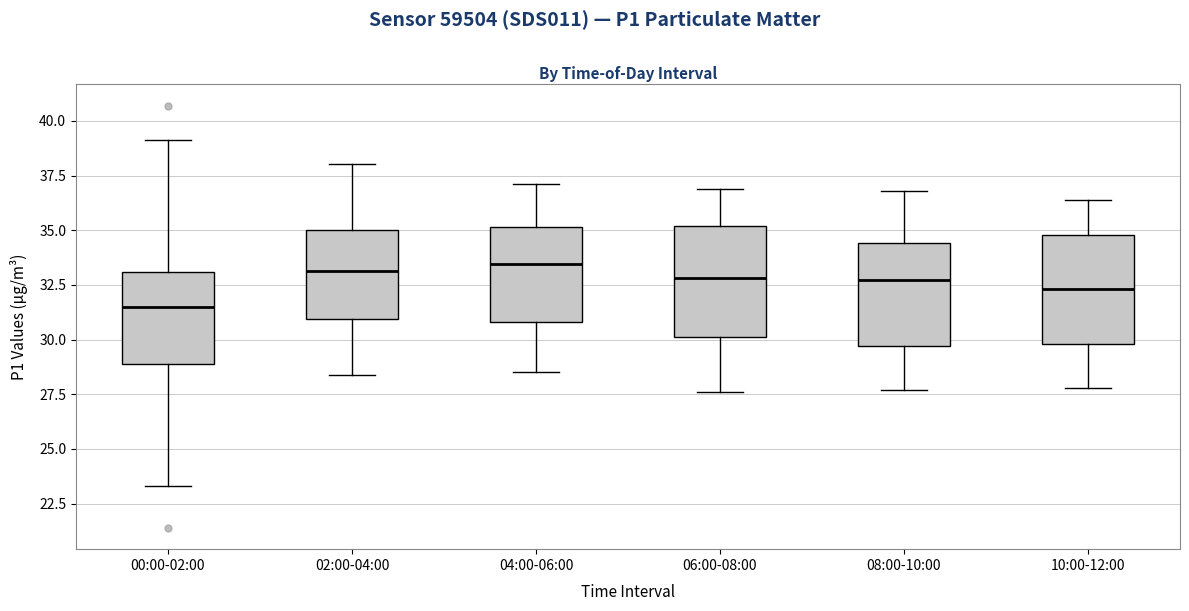

Reading left to right, transcribe this box plot: for each box, give where its median line is, the range the box spans, and where its two whiskers end, as read against the y-axis. The values are not printed on the chart, so give them approximately, as read against the axis.

00:00-02:00: median 31.5, box 29.0 to 33.0, whiskers 23.5 to 39.0
02:00-04:00: median 33.0, box 31.0 to 35.0, whiskers 28.5 to 38.0
04:00-06:00: median 33.5, box 31.0 to 35.0, whiskers 28.5 to 37.0
06:00-08:00: median 33.0, box 30.0 to 35.0, whiskers 27.5 to 37.0
08:00-10:00: median 32.5, box 29.5 to 34.5, whiskers 27.5 to 37.0
10:00-12:00: median 32.5, box 30.0 to 35.0, whiskers 28.0 to 36.5